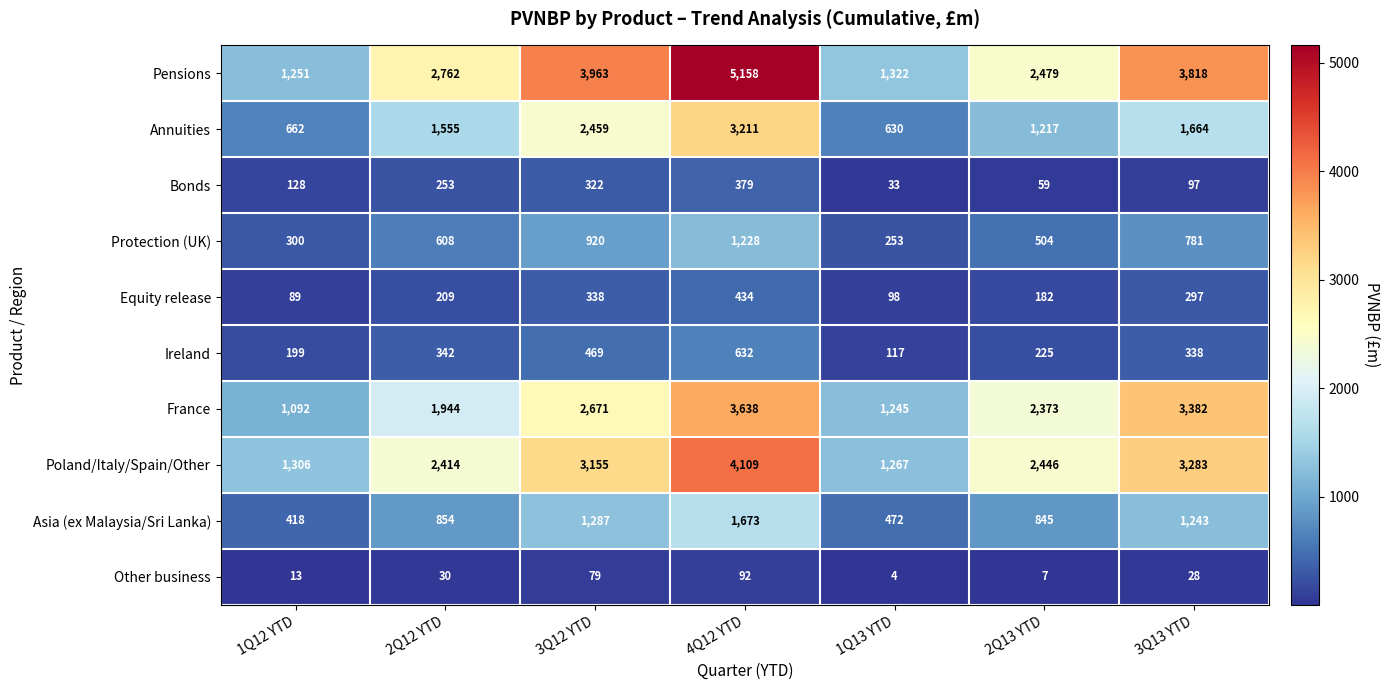

At which label is Ireland closest to 374?

2Q12 YTD